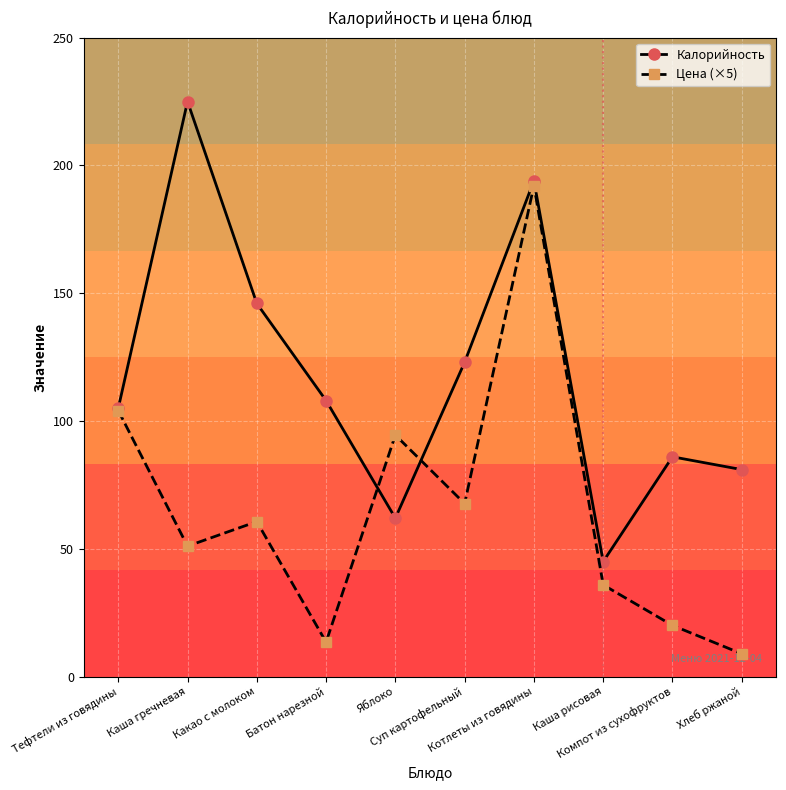

List the series in order of their peak value, highest first.

Калорийность, Цена (×5)